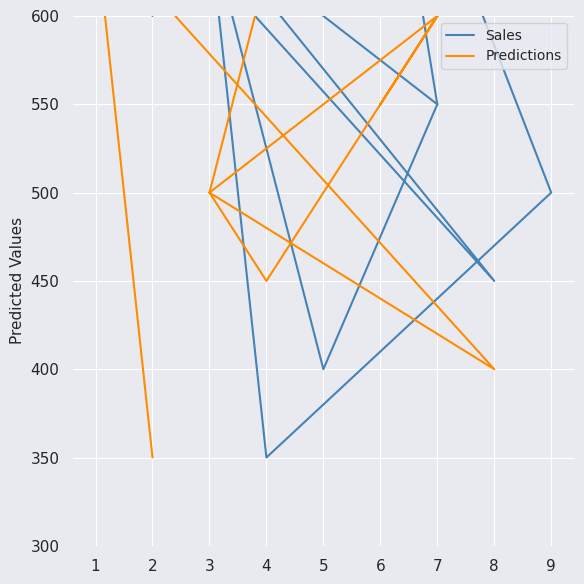

Is the value of Sales at 8 greater than the value of Predictions at 7?

No